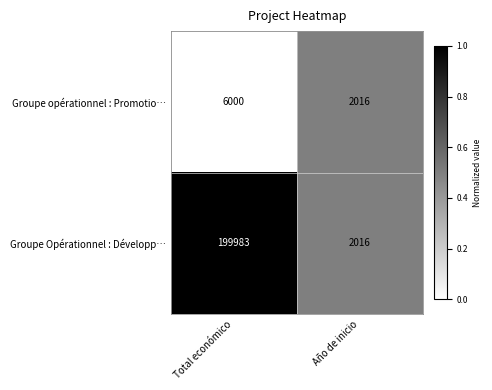

Between Total económico and Año de inicio, which series saw the biggest shift?

Groupe Opérationnel : Développ…